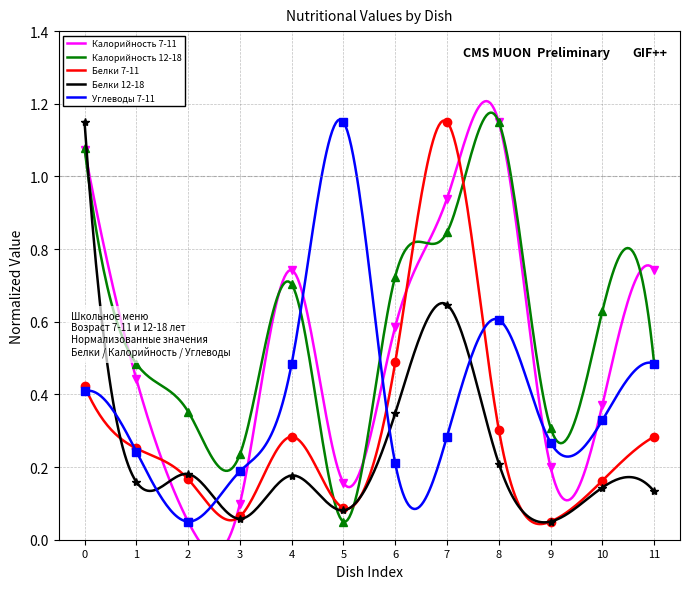

What is the average value of the Белки 7-11 series?

0.3